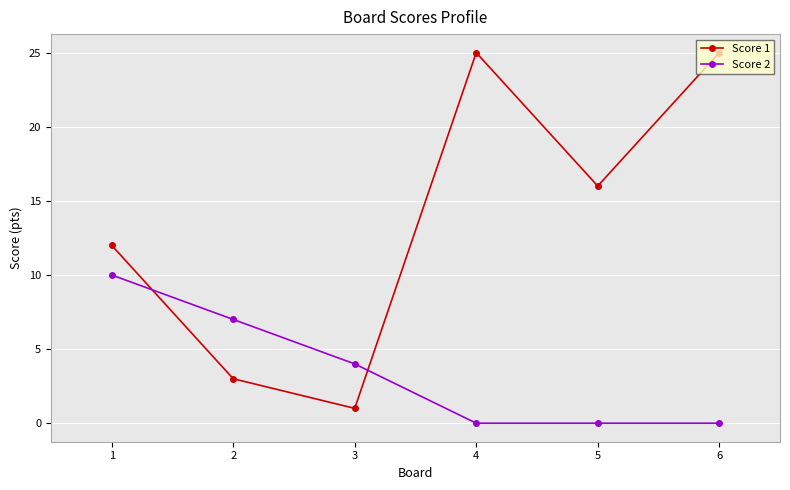

Is this an area chart (filled region under the line)?

No